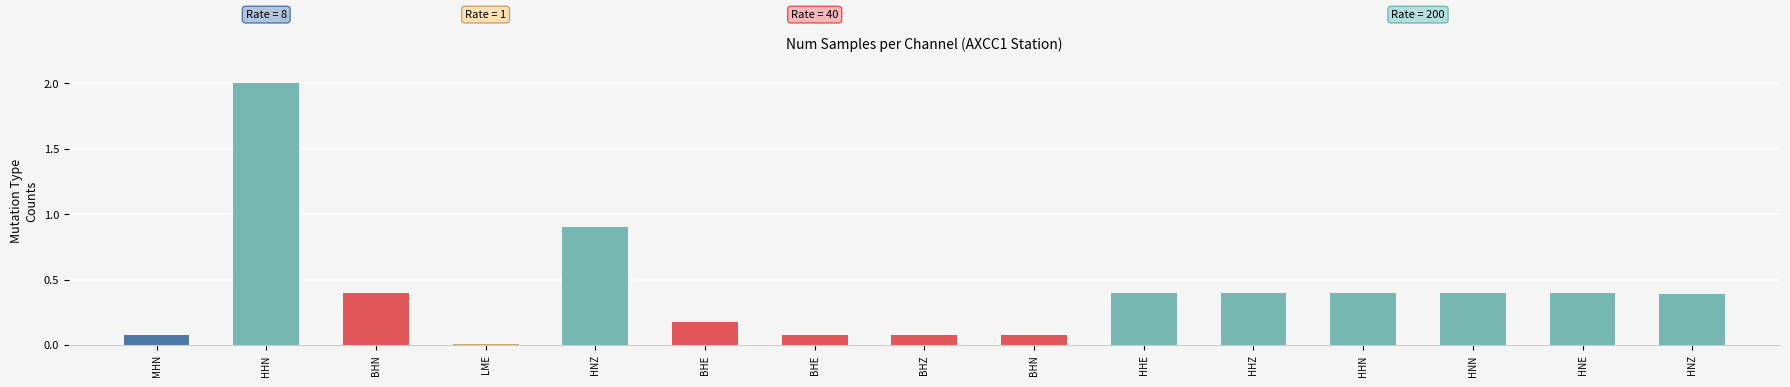

Does the chart contain stacked bars?

No